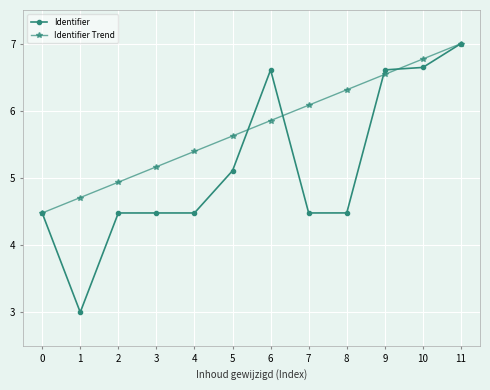

Which category has the lowest value across all series?

1